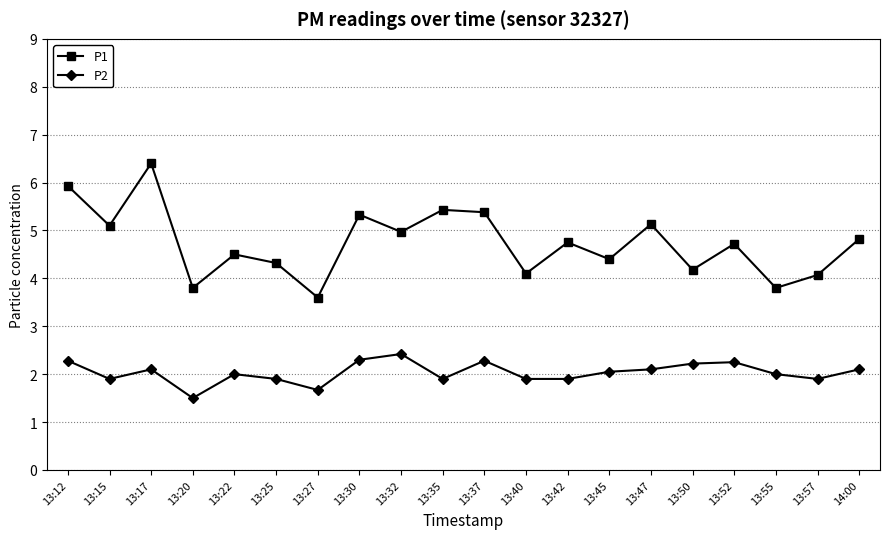

Where is the first local maximum for P1?

13:17